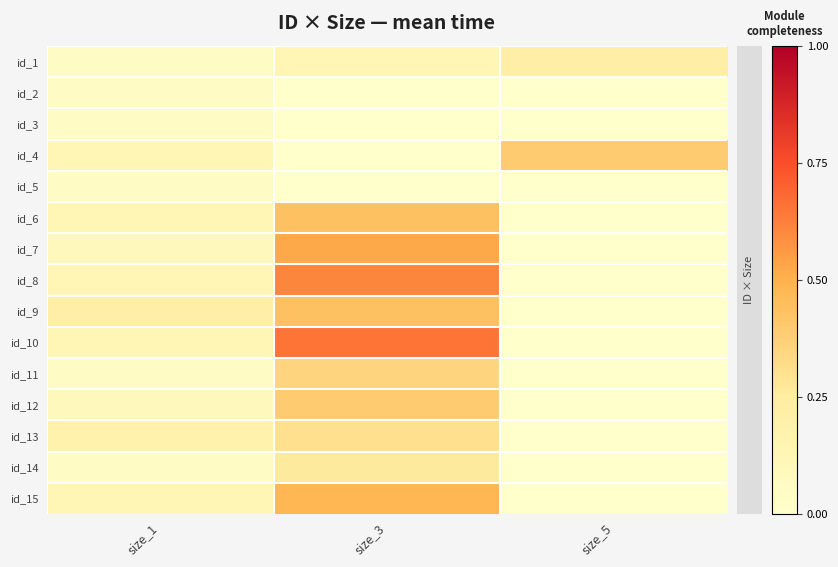

Reading left to right, list all the values displayed in this chart.

id_1: size_1=0.0	size_3=0.1	size_5=0.2
id_2: size_1=0.0	size_3=0.0	size_5=0.0
id_3: size_1=0.0	size_3=0.0	size_5=0.0
id_4: size_1=0.1	size_3=0.0	size_5=0.4
id_5: size_1=0.0	size_3=0.0	size_5=0.0
id_6: size_1=0.1	size_3=0.4	size_5=0.0
id_7: size_1=0.1	size_3=0.5	size_5=0.0
id_8: size_1=0.1	size_3=0.6	size_5=0.0
id_9: size_1=0.2	size_3=0.4	size_5=0.0
id_10: size_1=0.1	size_3=0.7	size_5=0.0
id_11: size_1=0.0	size_3=0.3	size_5=0.0
id_12: size_1=0.1	size_3=0.4	size_5=0.0
id_13: size_1=0.2	size_3=0.3	size_5=0.0
id_14: size_1=0.0	size_3=0.3	size_5=0.0
id_15: size_1=0.1	size_3=0.5	size_5=0.0